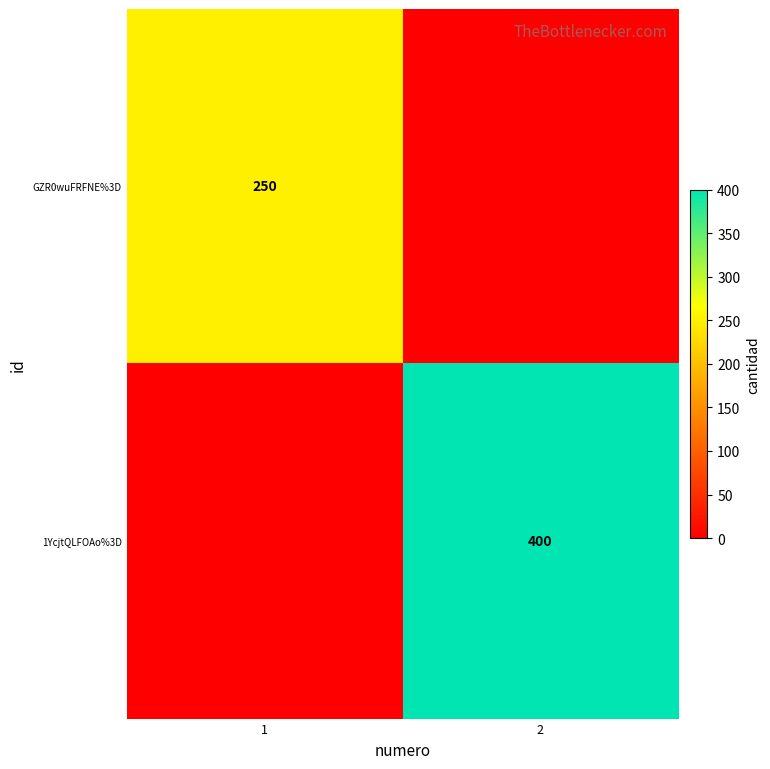

The 1YcjtQLFOAo%3D series shows 400 at 2. True or false?

True